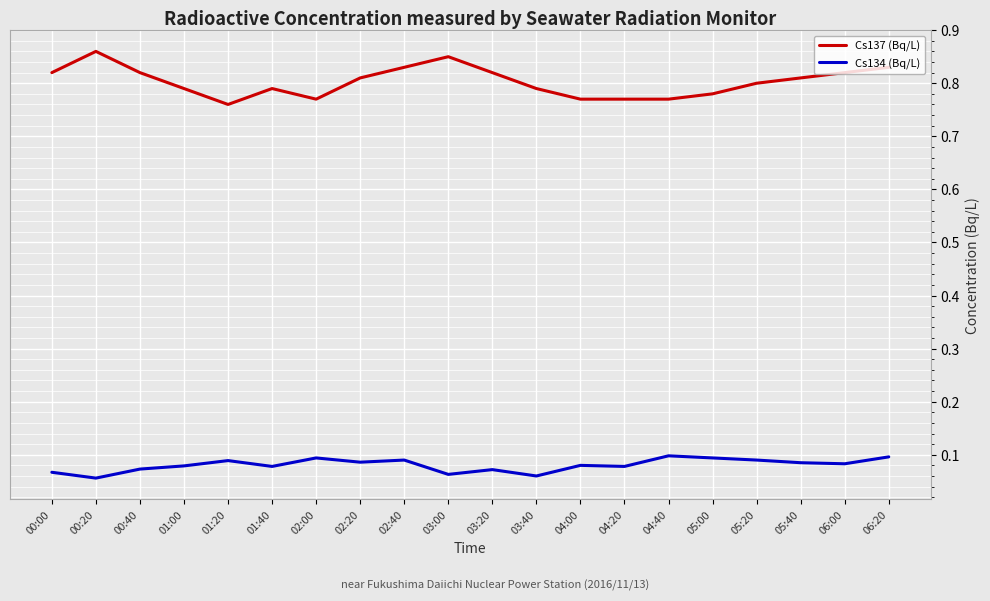

How many Cs134 (Bq/L) values are between 0 and 1?

20